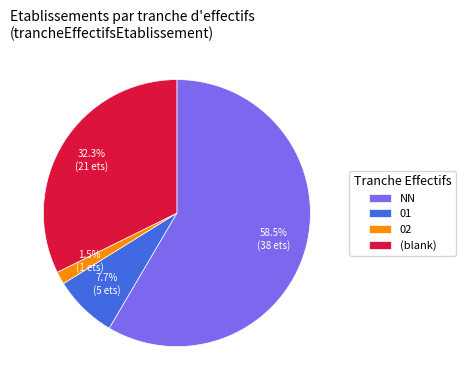

Does 02 account for over 50% of the chart?

No